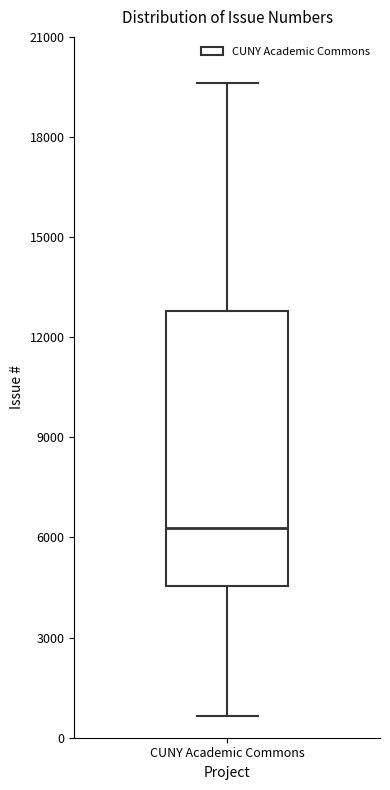

Read this box plot against the y-axis: the position of the median line, the range covered by the box, and the ends of both whiskers. The values are not printed on the chart, so give them approximately, as read against the axis.

median 6500, box 4500 to 13000, whiskers 500 to 19500